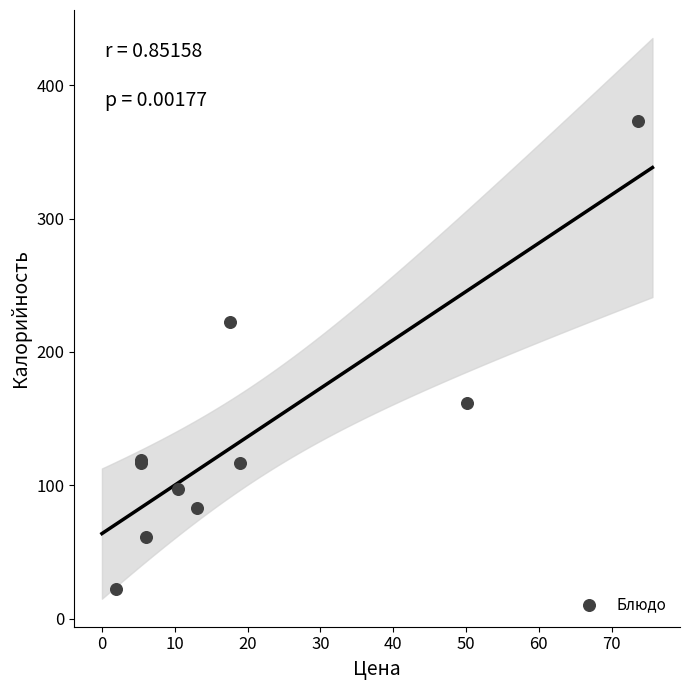

What Y value in the scatter plot is closest to 197?

222.8